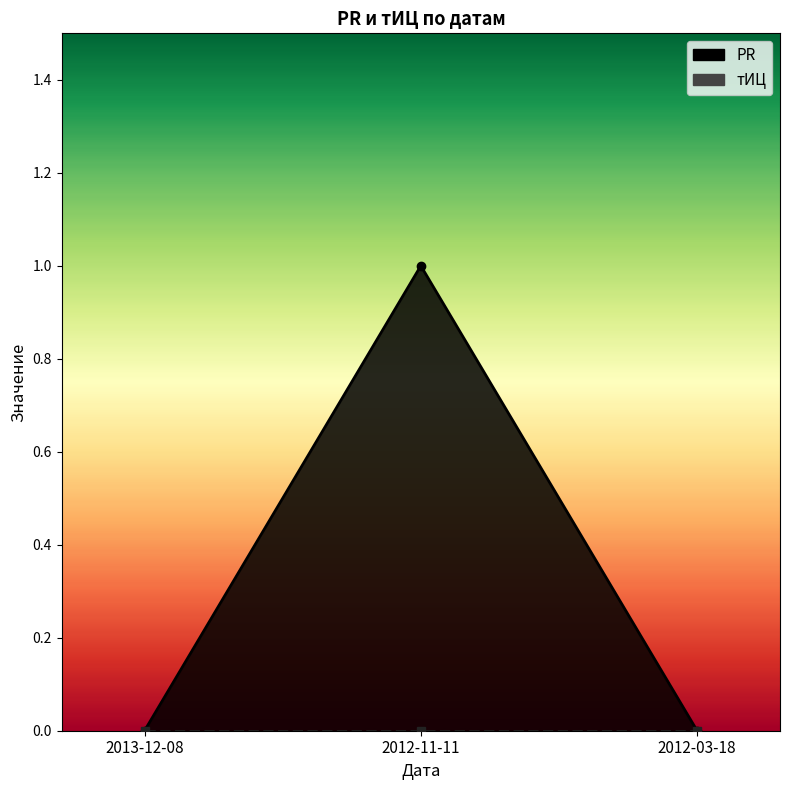

What is the approximate value of PR_line at 2012-11-11?

1